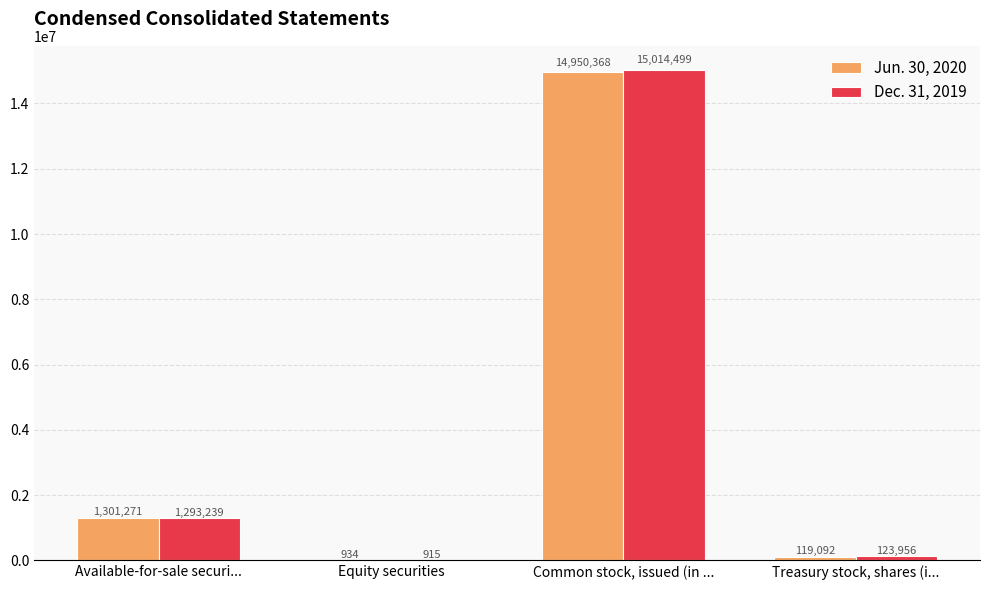

What is the average value of the Jun. 30, 2020 series?

4092916